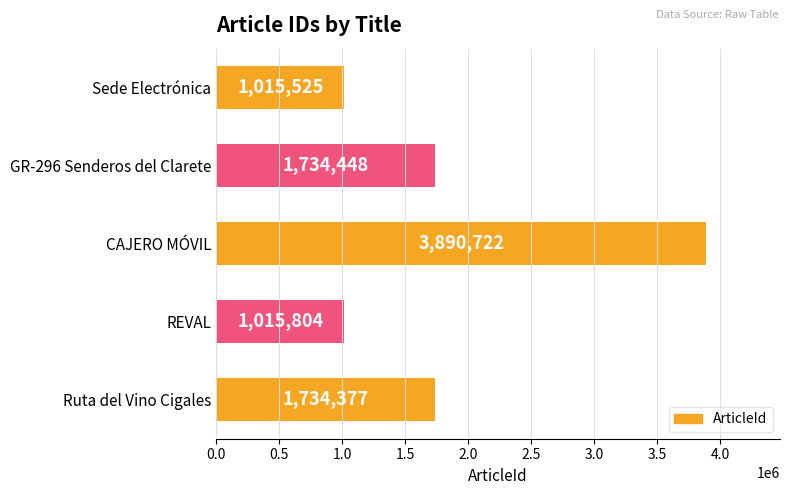

Reading top to bottom, list all the values displayed in this chart.

Sede Electrónica=1015525	GR-296 Senderos del Clarete=1734448	CAJERO MÓVIL=3890722	REVAL=1015804	Ruta del Vino Cigales=1734377